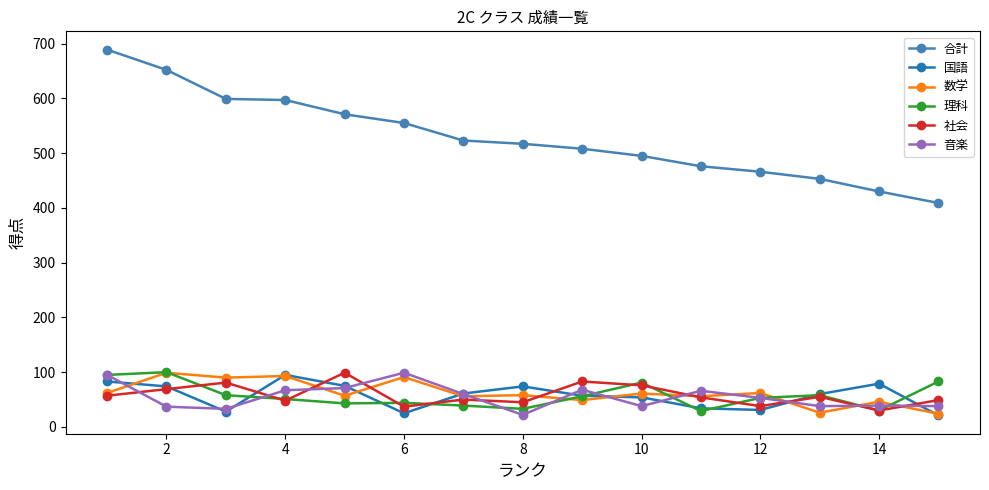

What is the value of the 音楽 point at the 1st from the left?

95